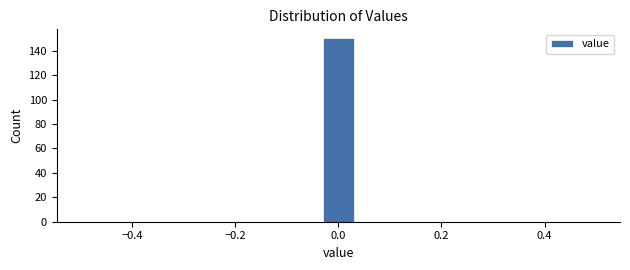

Read against the x-axis, roughly where is the centre of the tallest bar?

0.00